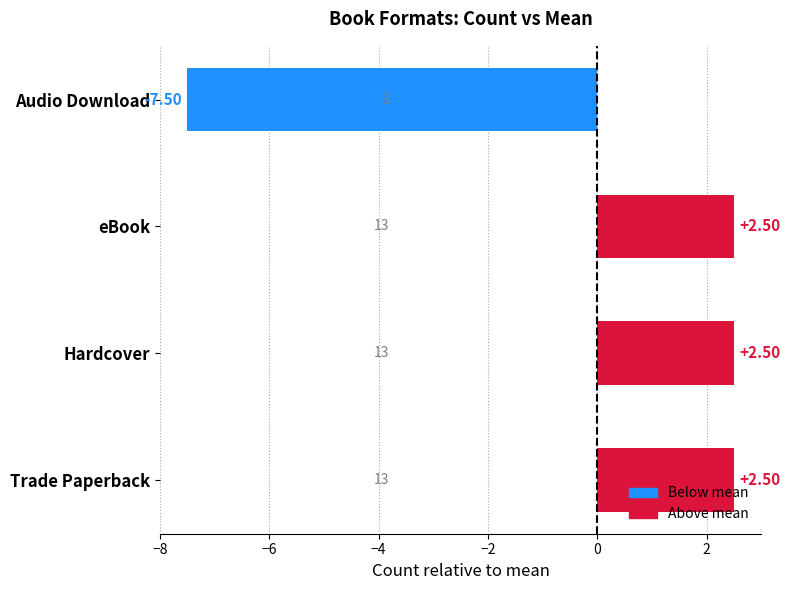

What is the change in value from Trade Paperback to Audio Download?

-10.0